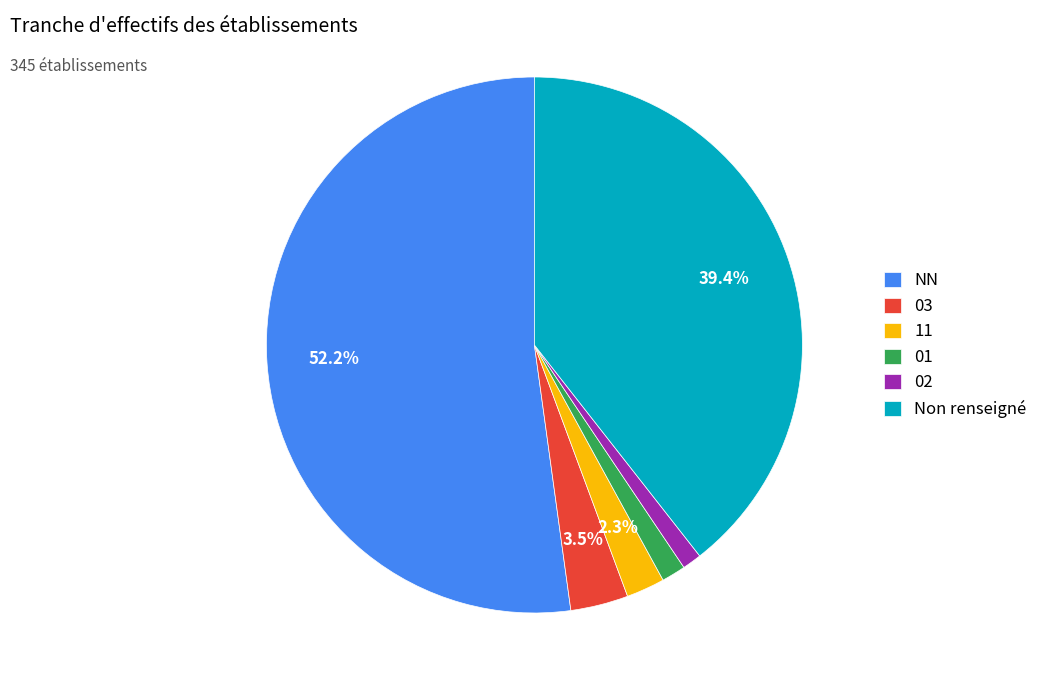

What is the largest slice in the pie chart?

NN